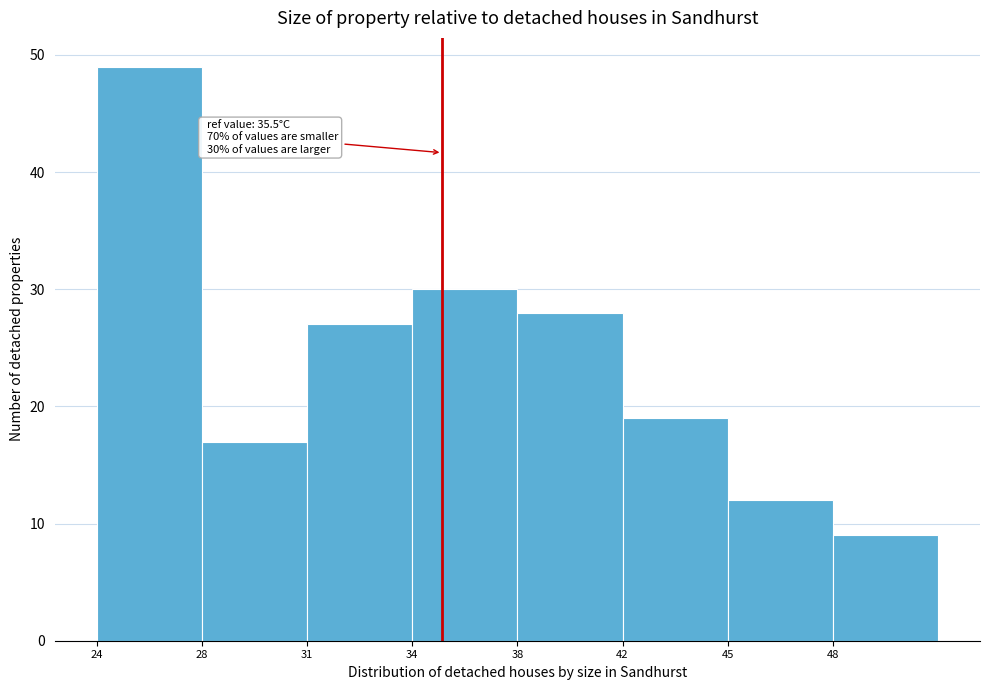

Reading left to right, extract all data points from this chart.

24=49	28=17	31=27	34=30	38=28	42=19	45=12	48=9